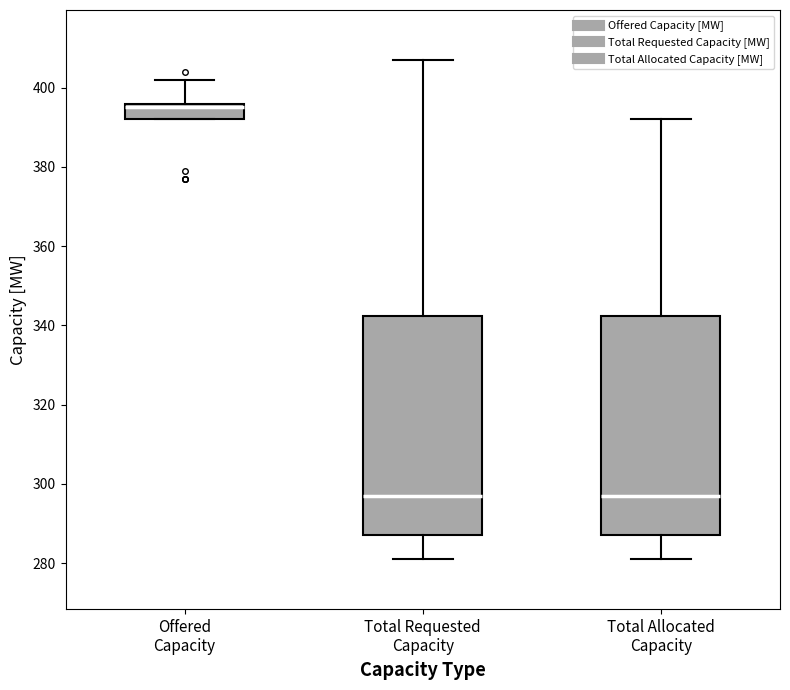

Which box has the highest median line?

Offered Capacity